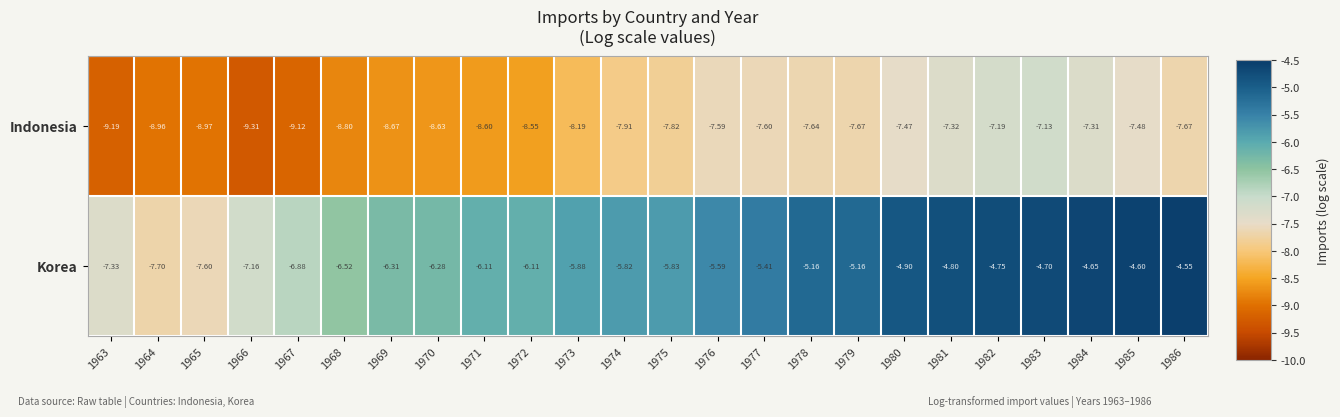

Which series has the largest total across all categories?

Korea